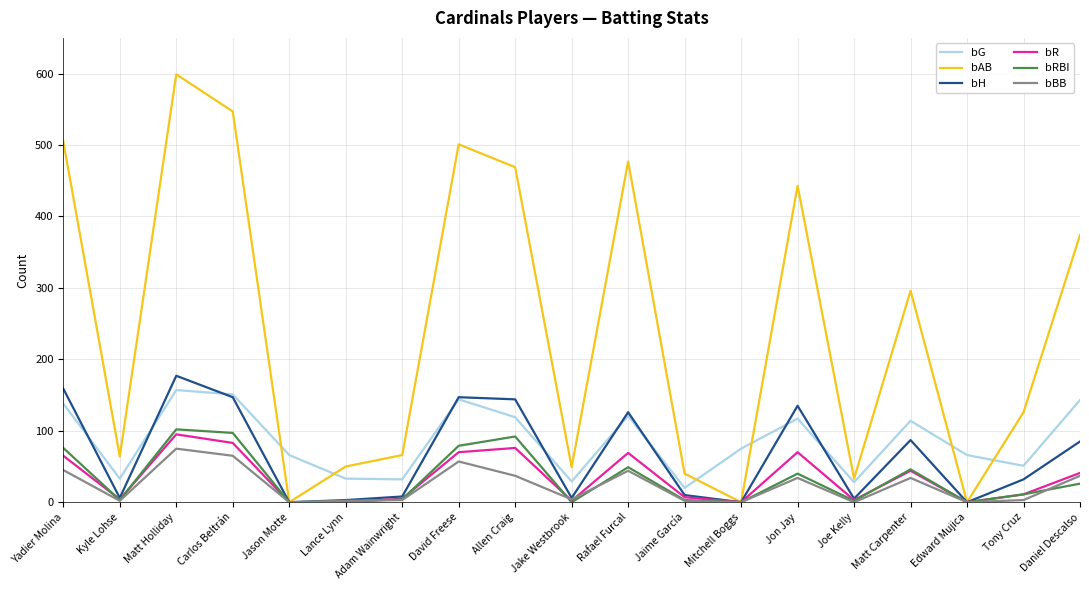

What is the maximum value for bBB?

75